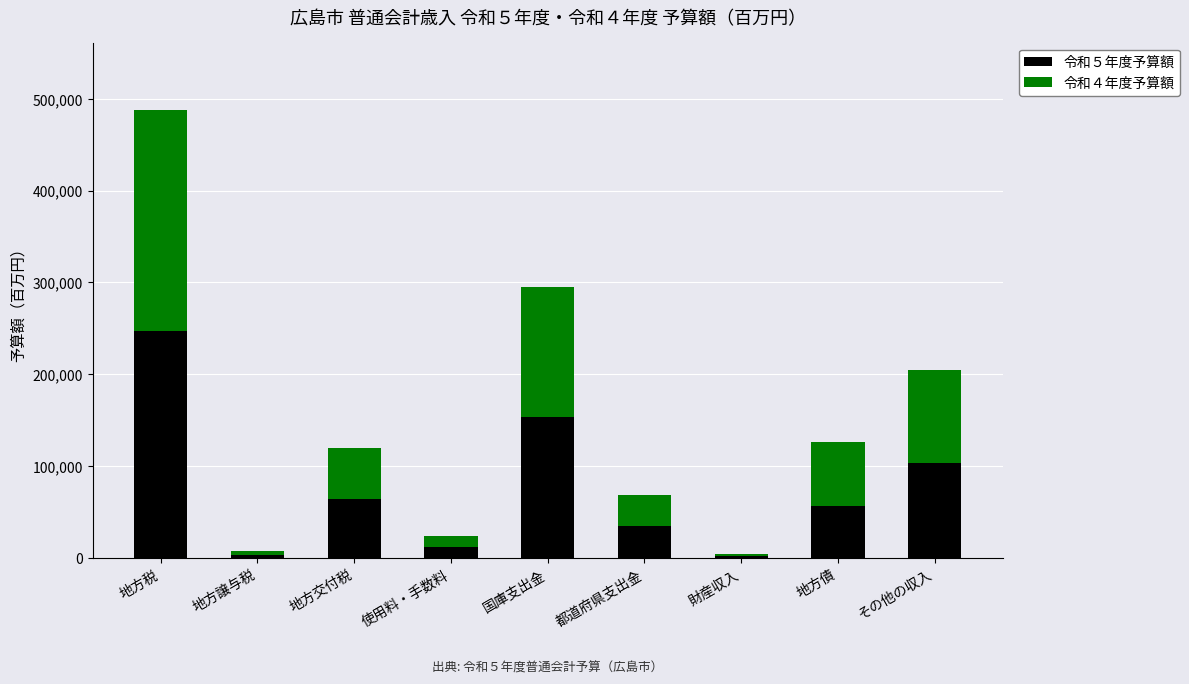

How many bars are there in total?

9